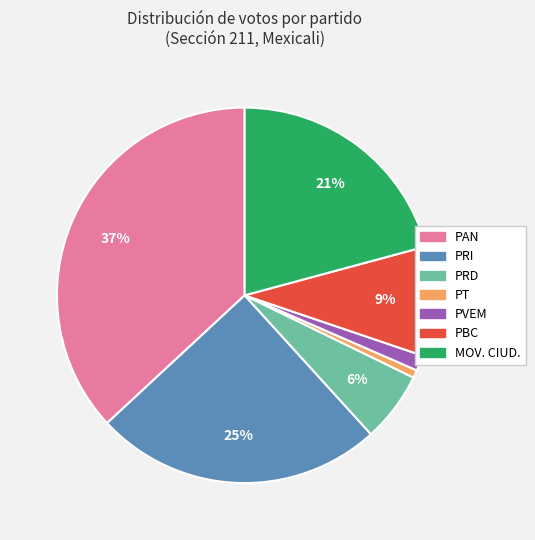

Combined, do PRD and PBC account for over 50%?

No